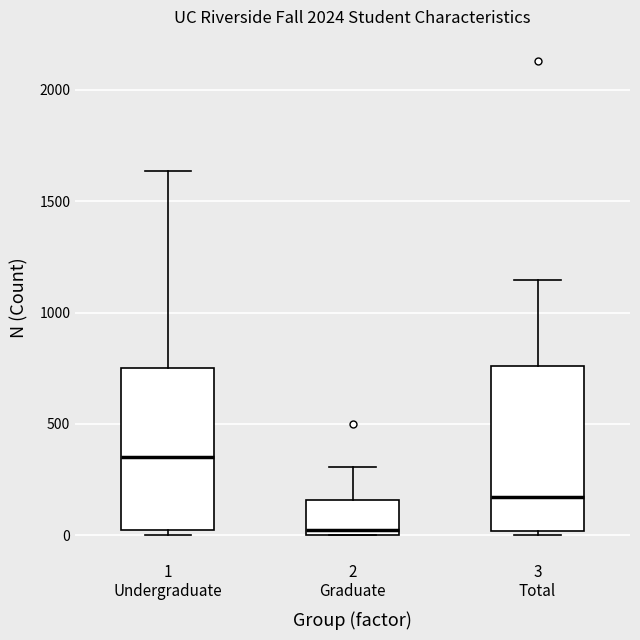

Reading left to right, transcribe this box plot: for each box, give where its median line is, the range the box spans, and where its two whiskers end, as read against the y-axis. The values are not printed on the chart, so give them approximately, as read against the axis.

1 Undergraduate: median 350, box 50 to 750, whiskers 0 to 1650
2 Graduate: median 0 (just above the box's lower edge), box 0 to 150, whiskers 0 to 300
3 Total: median 150, box 0 to 750, whiskers 0 (just below the box's lower edge) to 1150